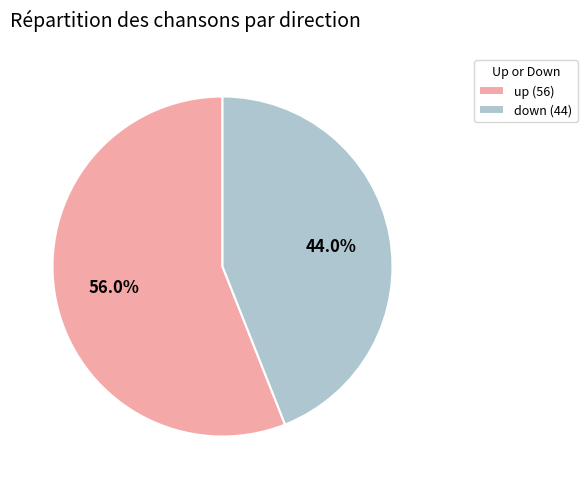

To the nearest percent, what is the difference between the down and up slice percentages?

12%